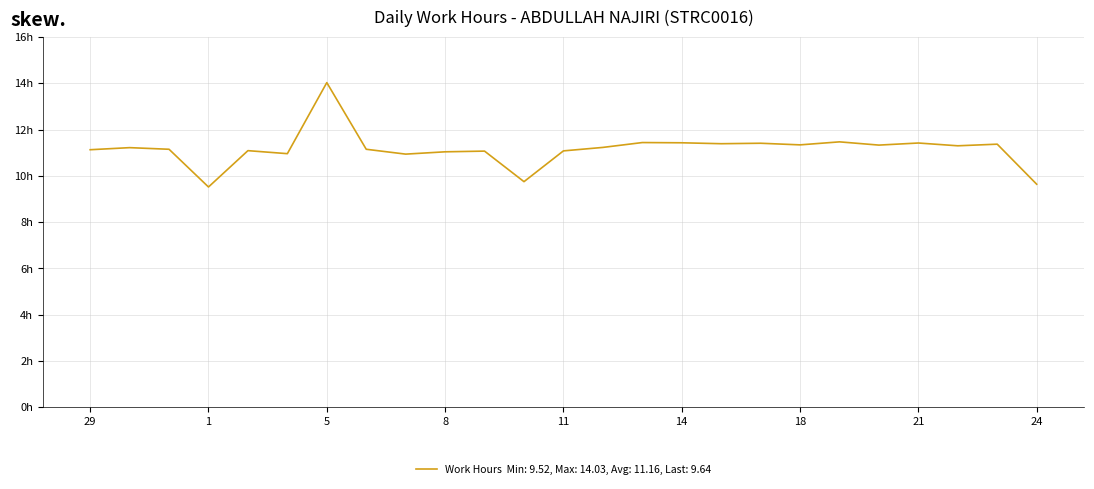

How many interior local valleys (lower than both neighbors) does the data have?

8